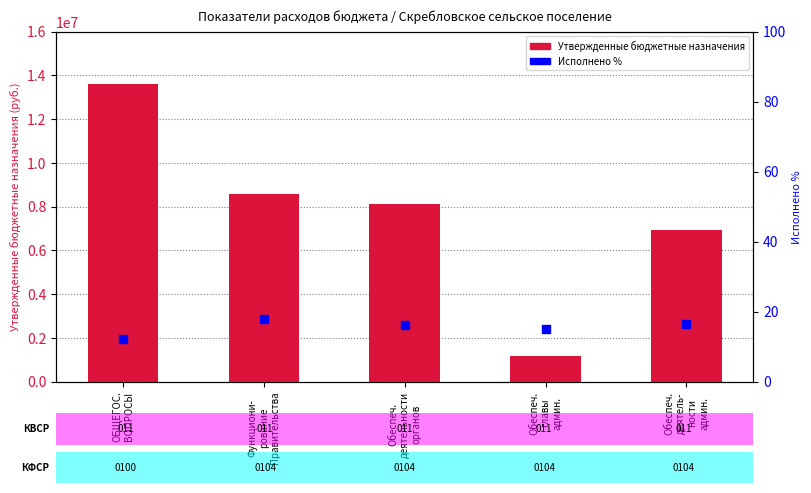

Is the value of Утвержденные бюджетные назначения at Обеспеч.
деятельности
органов greater than the value of Исполнено % at Обеспеч.
главы
админ.?

Yes